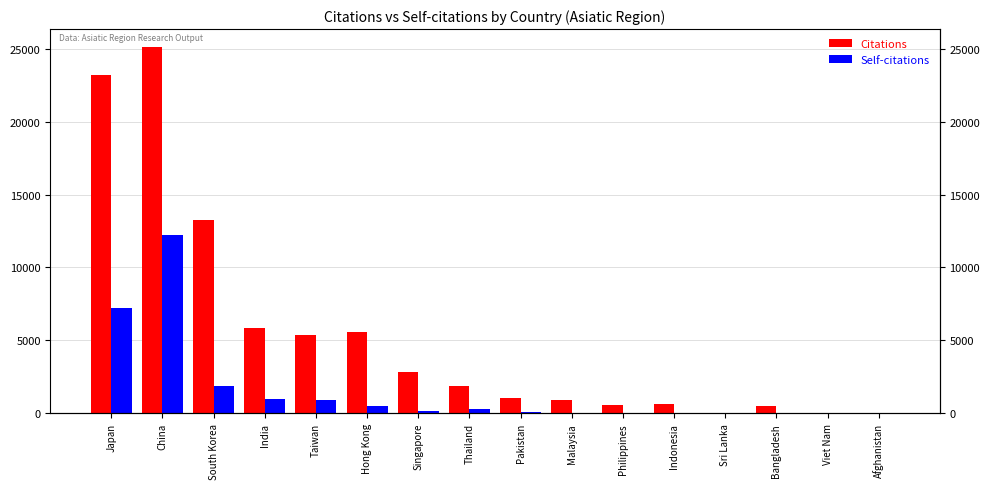

At how many categories does at least one series exceed 22242?

2